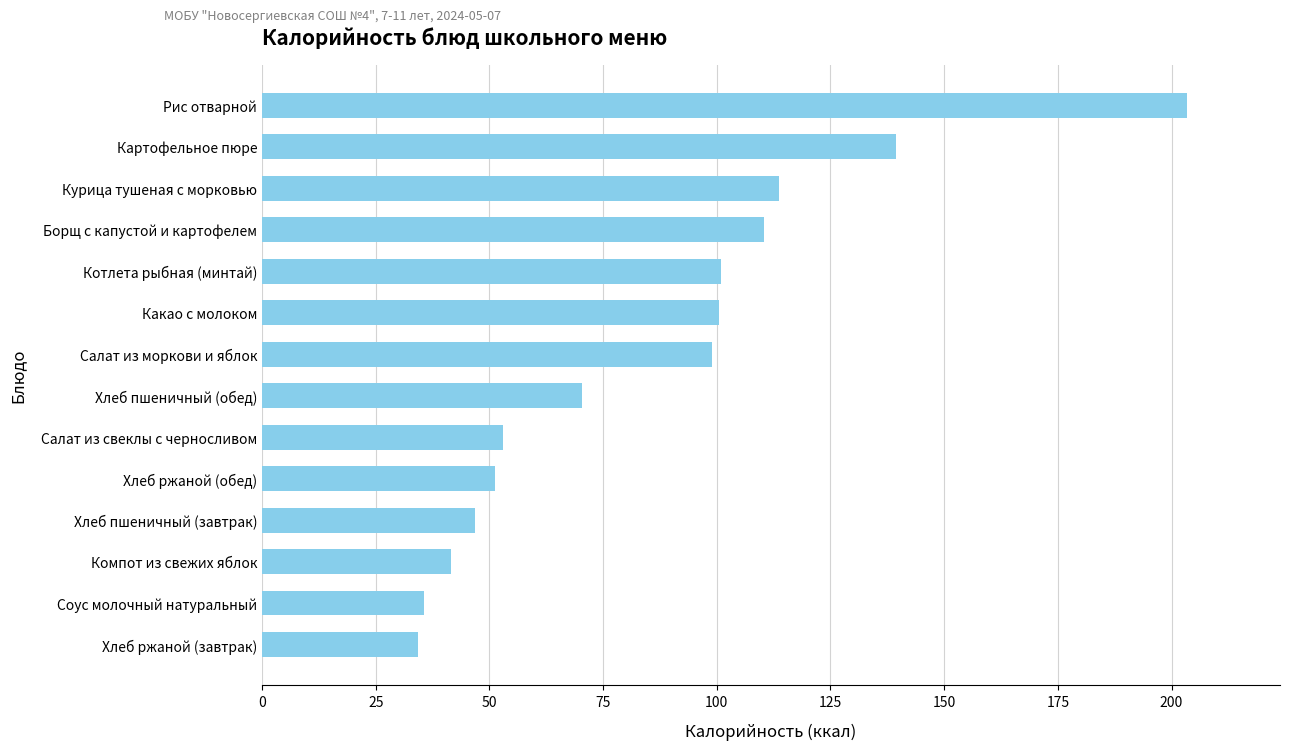

How many data points does each series have?

14